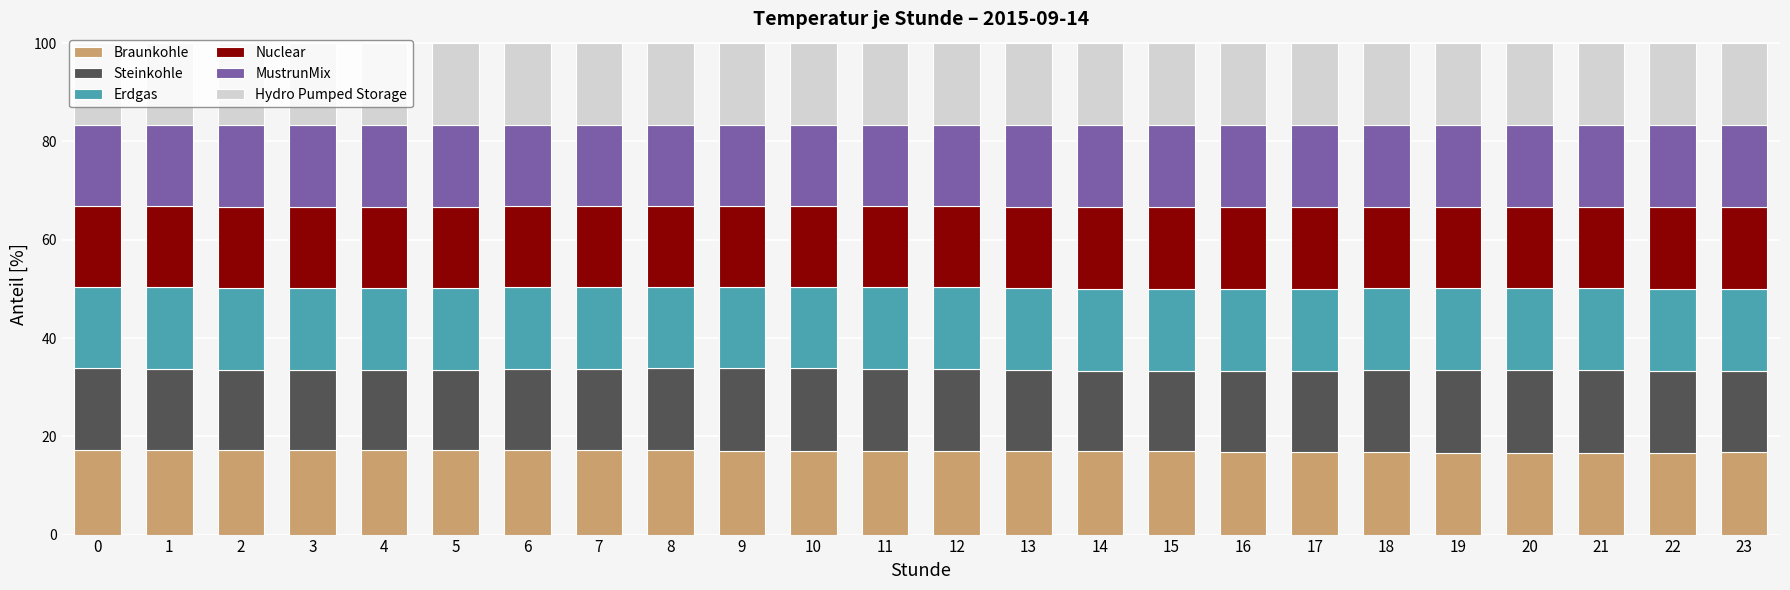

What is the maximum value for Braunkohle?

17.3